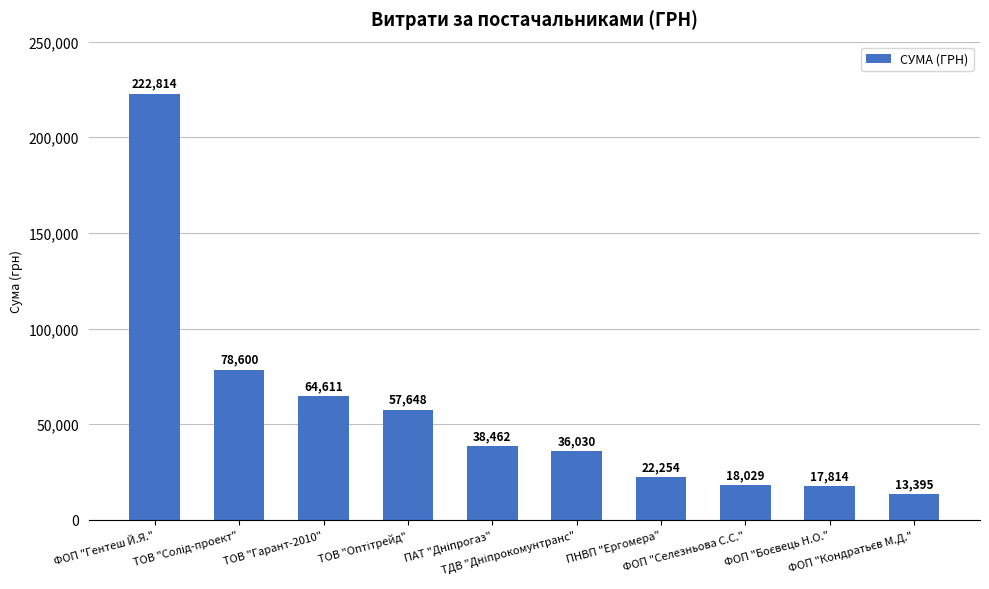

At which label does the data first exceed 38462?

ФОП "Гентеш Й.Я."